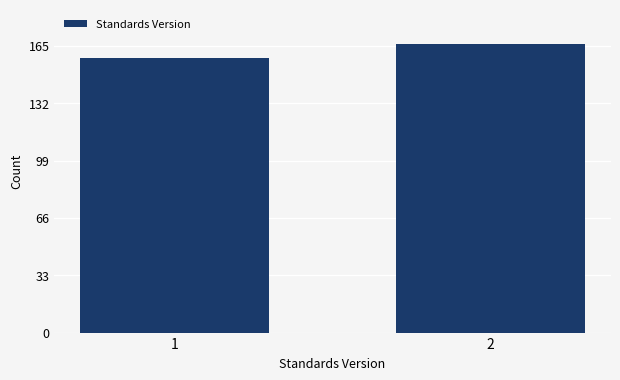

Reading left to right, what are all the values shown in this chart?

158	166